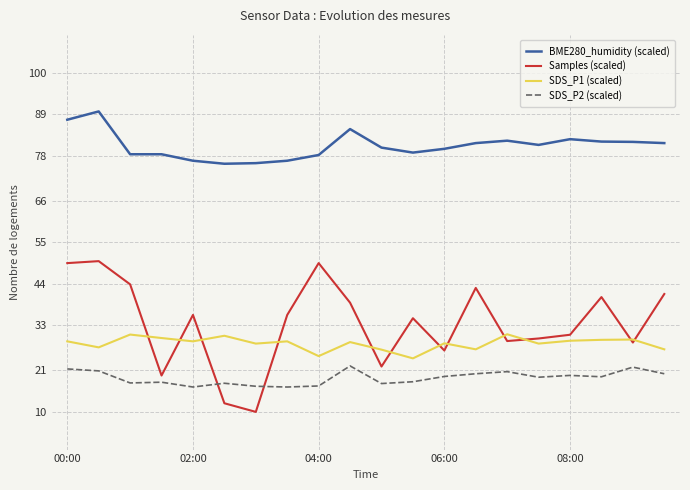

How many intersections are there between SDS_P2 (scaled) and Samples (scaled)?

2